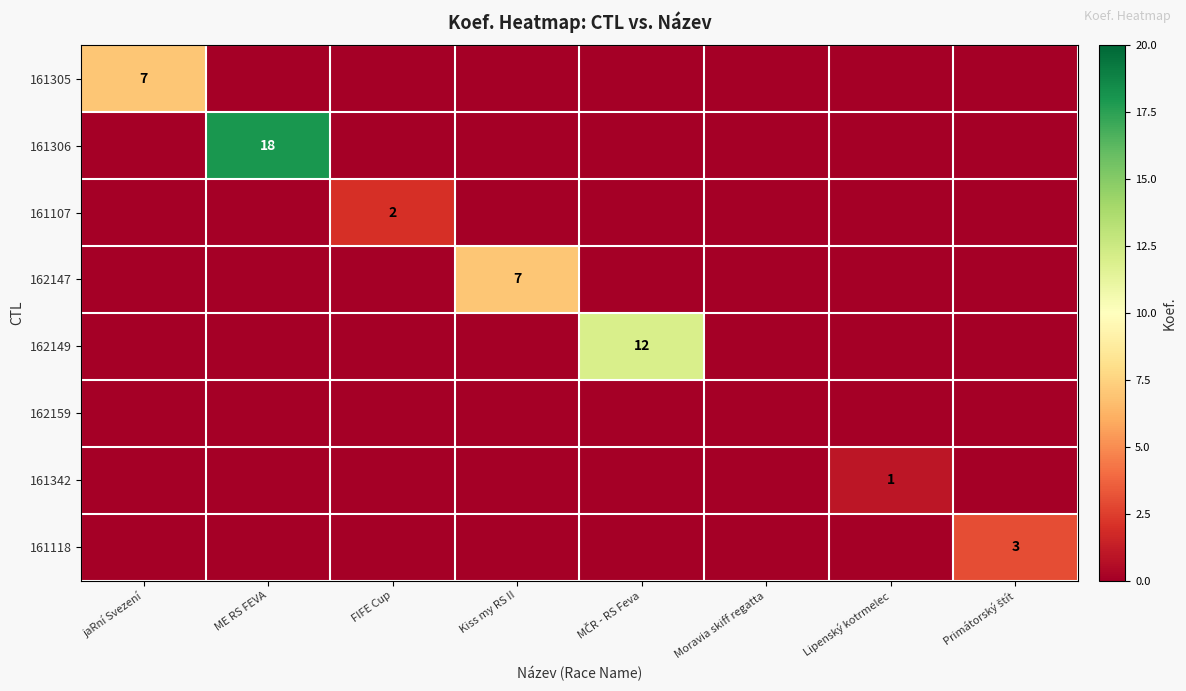

Which series has the widest spread of values?

161306